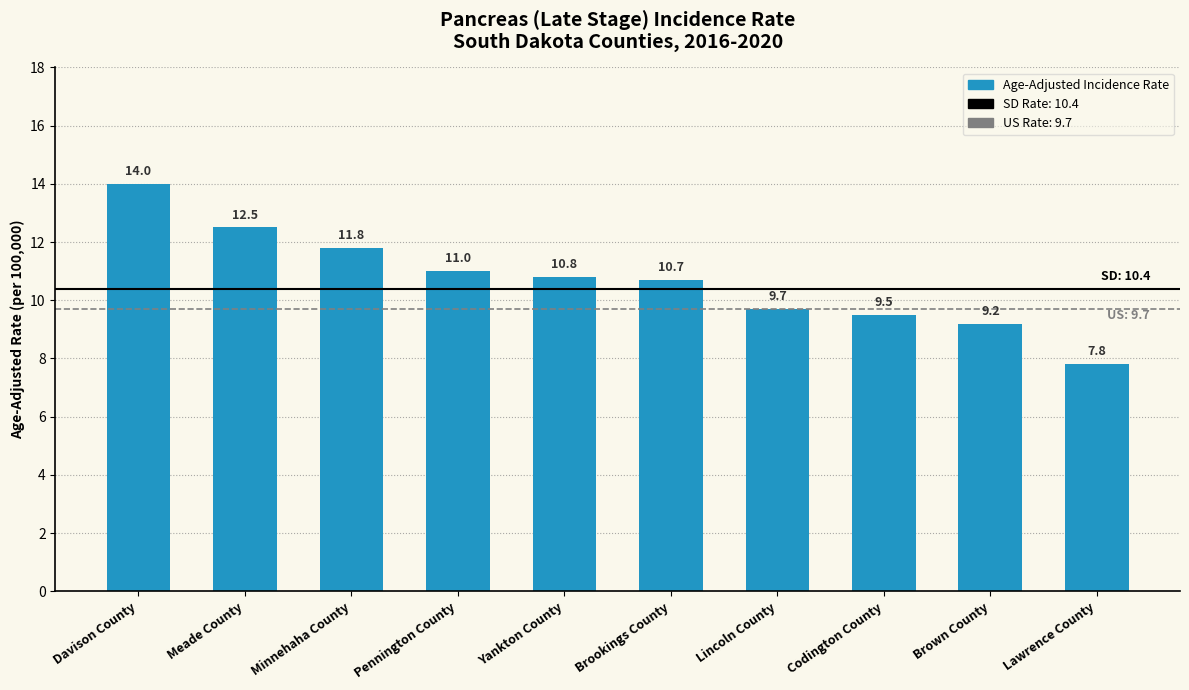

Is it true that the value at Lawrence County is 7.8?

True